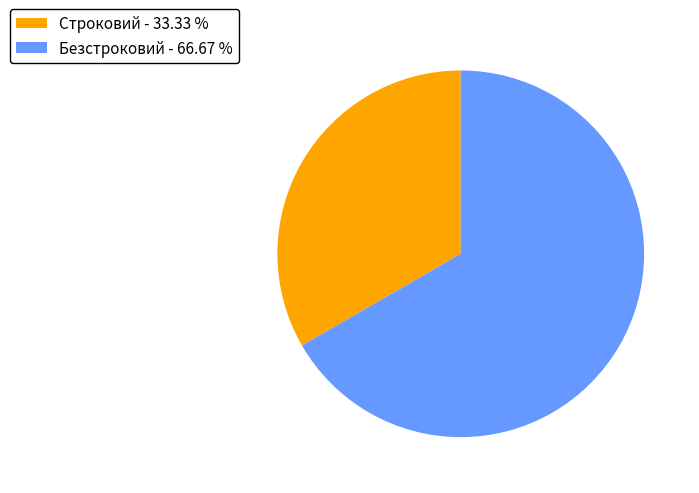

Which has a higher value, Безстроковий - 66.67 % or Строковий - 33.33 %?

Безстроковий - 66.67 %